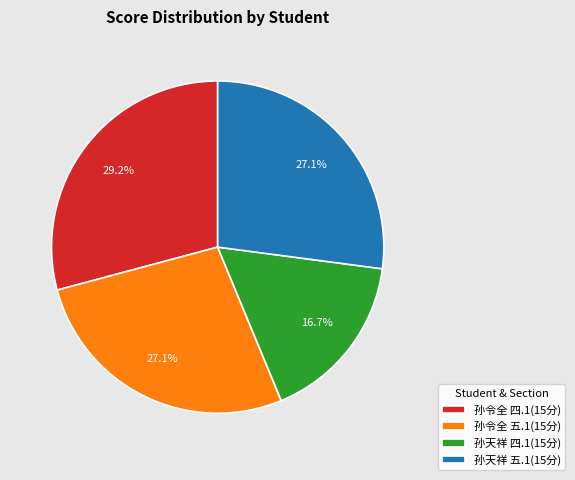

Approximately how many times larger is the value at 孙天祥 四.1(15分) compared to 孙令全 四.1(15分)?

0.6